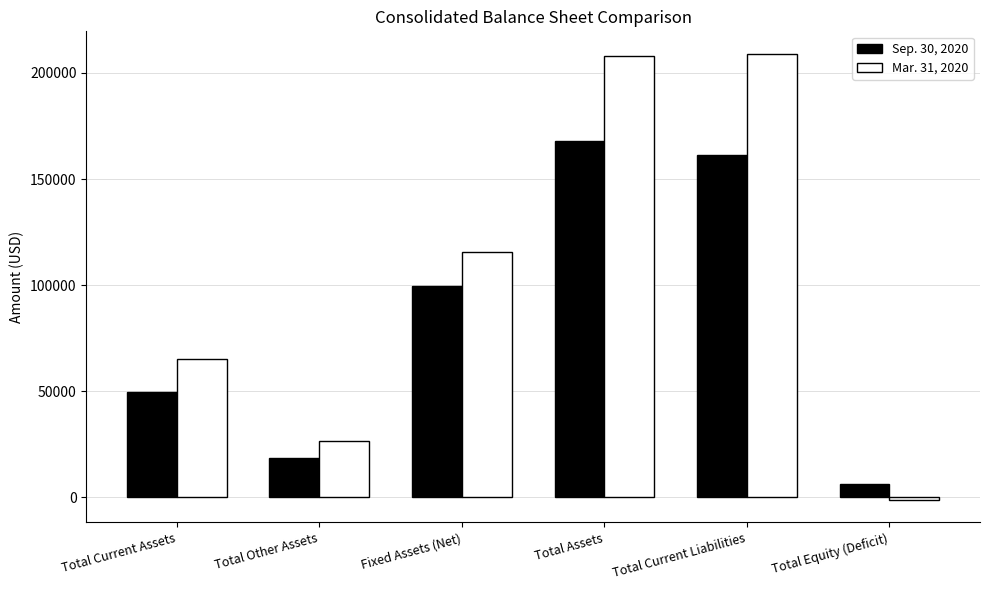

What is the label of the 3rd bar from the right?

Total Assets